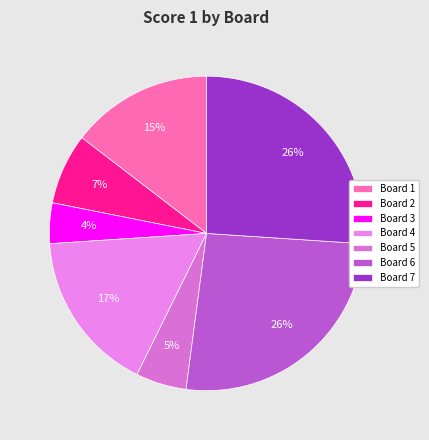

The Board 5 slice represents 5% of the pie. True or false?

True